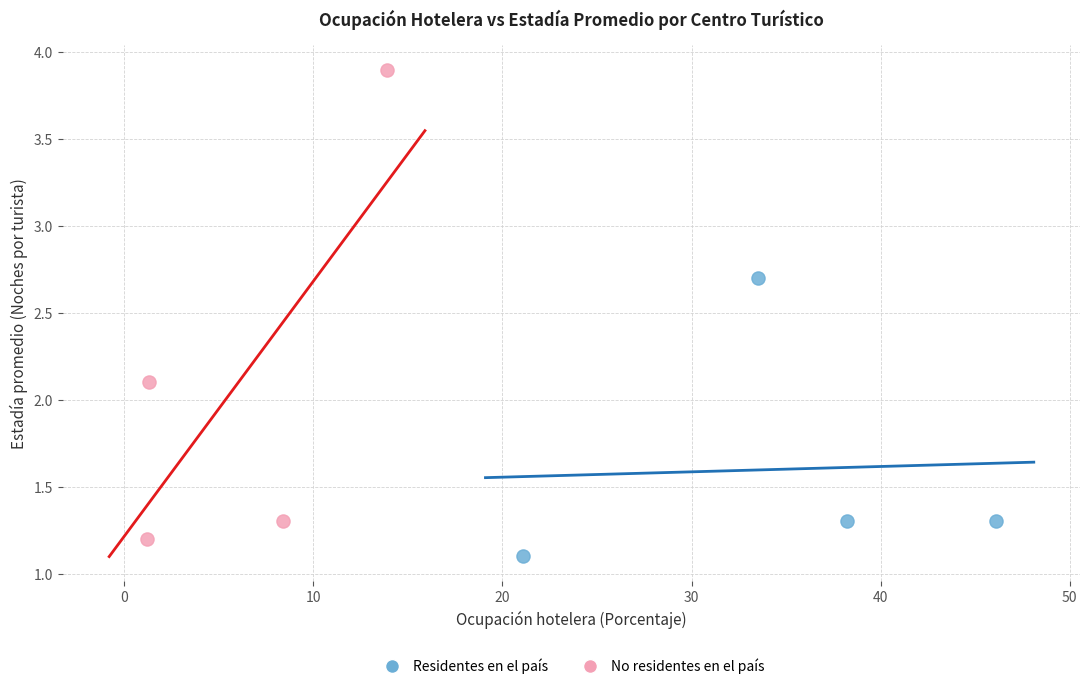

Which series reaches the maximum Y coordinate?

No residentes en el país